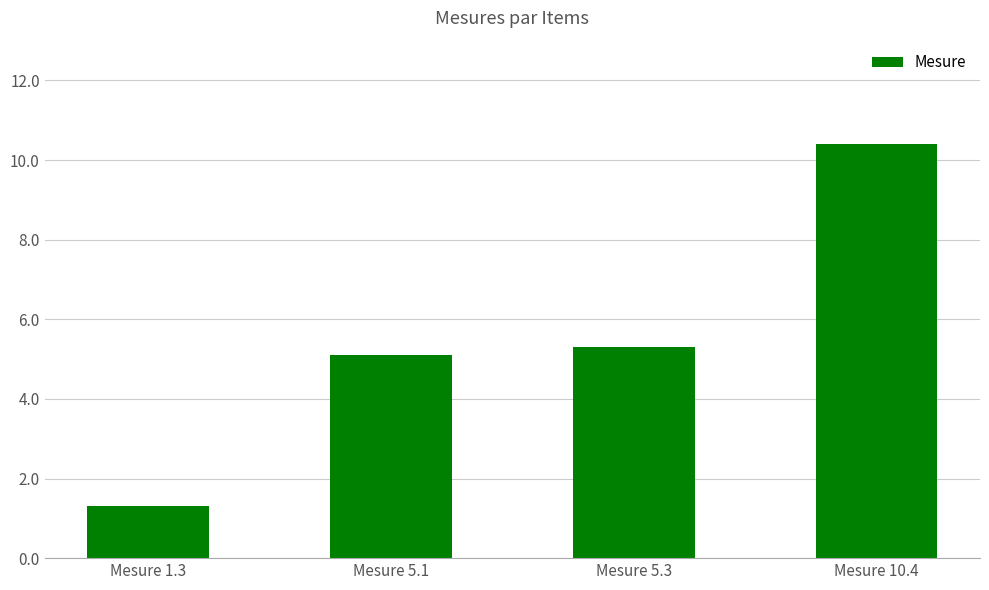

How many values are below 5?

1